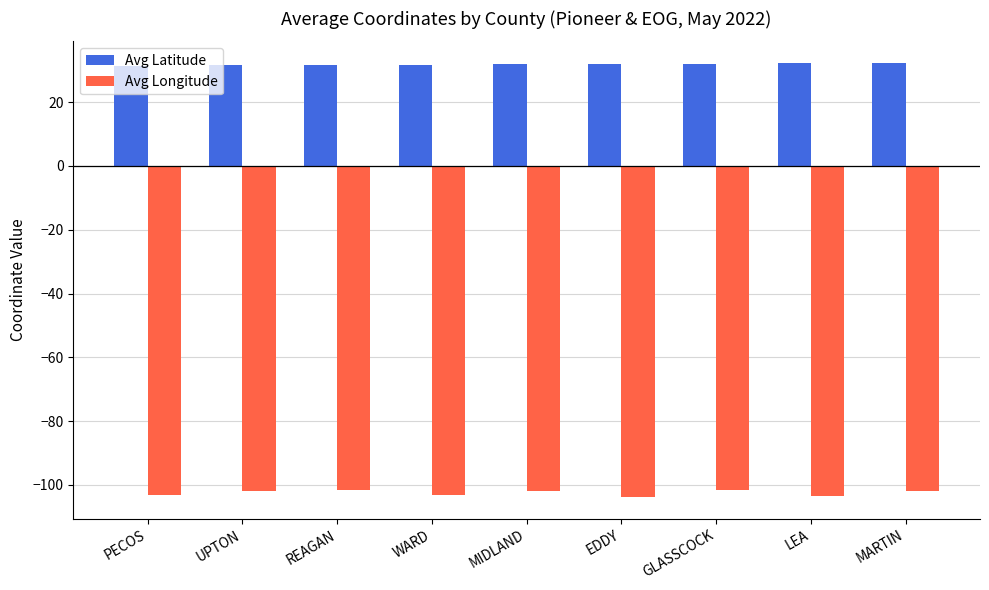

Rank the series by their maximum value, from highest to lowest.

Avg Latitude, Avg Longitude